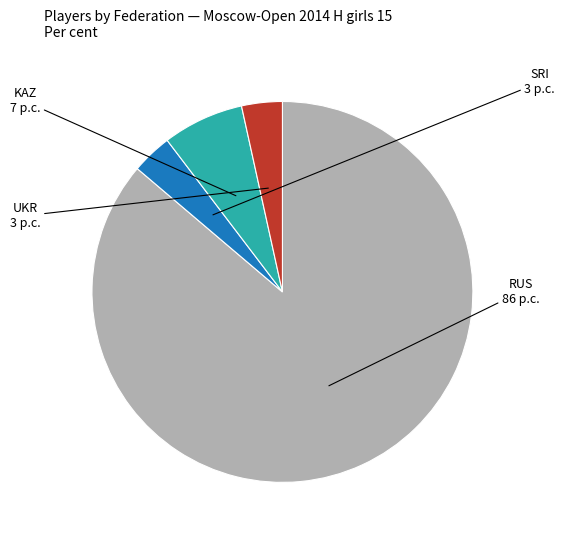

Is there a majority slice in this chart?

Yes